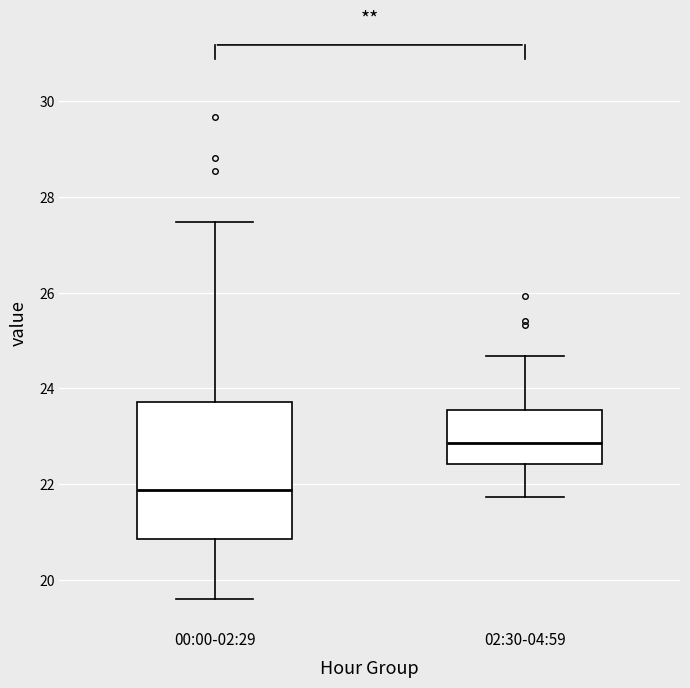

Which box's median line is the lowest?

00:00-02:29